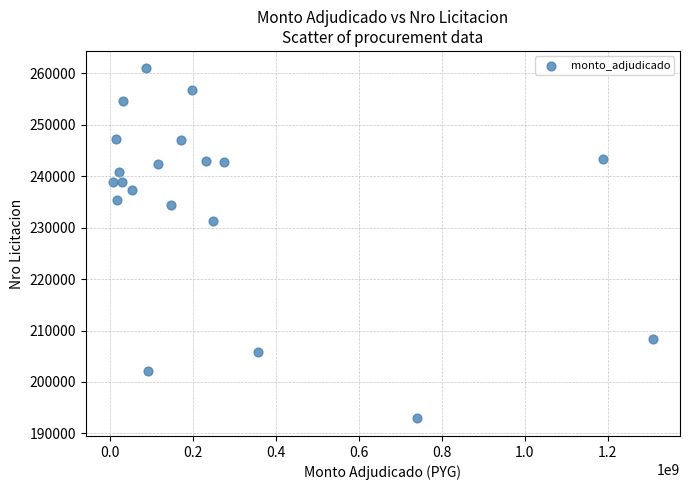

What is the range of Y values (max minus min)?

68030